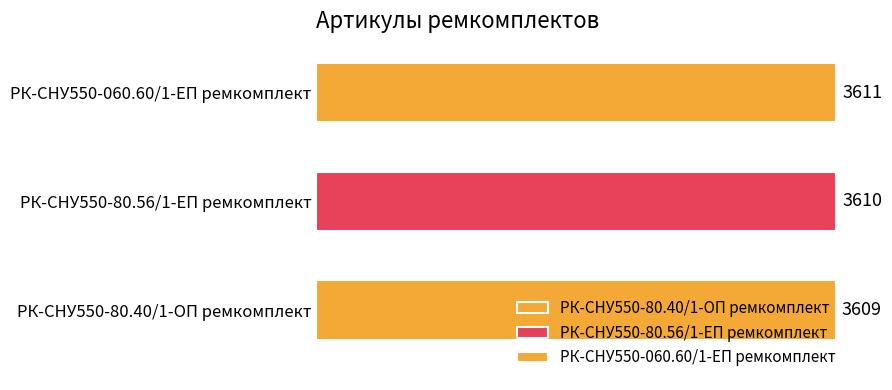

The value at РК-СНУ550-060.60/1-ЕП ремкомплект is 3611. True or false?

True